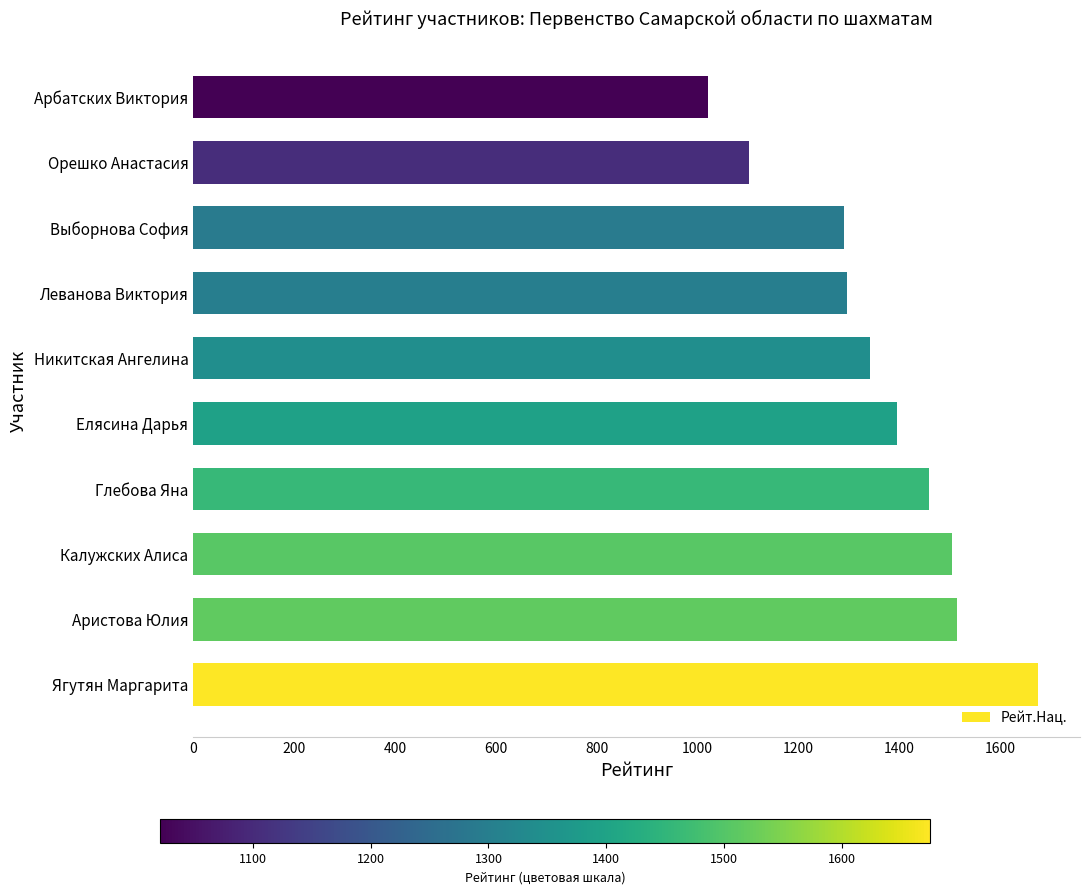

What is the approximate value at Калужских Алиса?

1504